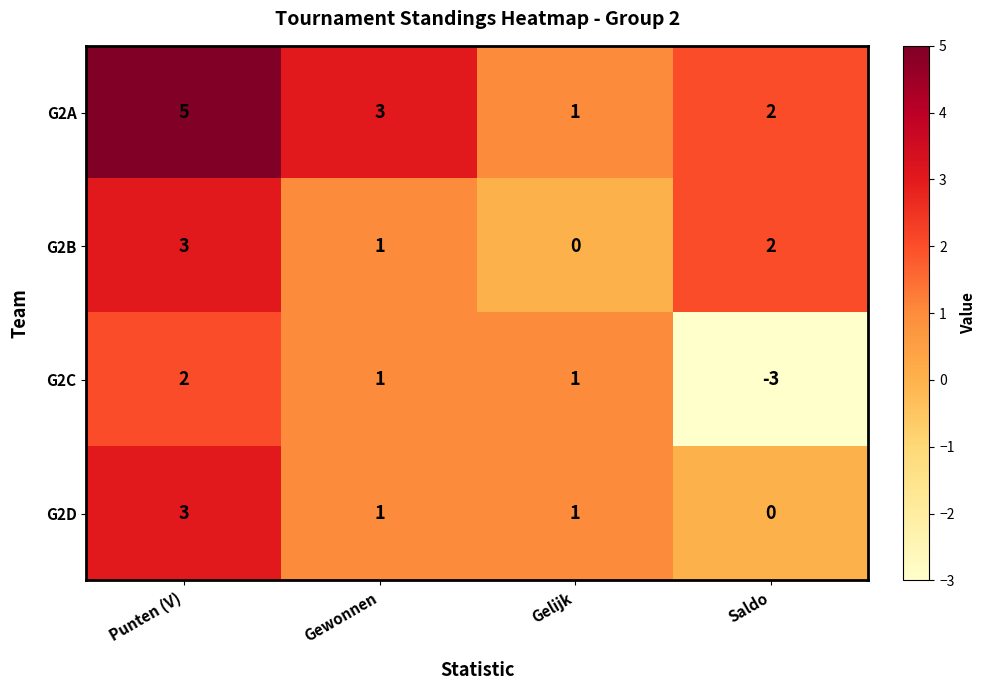

Rank the categories by G2B value from highest to lowest.

Punten (V), Saldo, Gewonnen, Gelijk